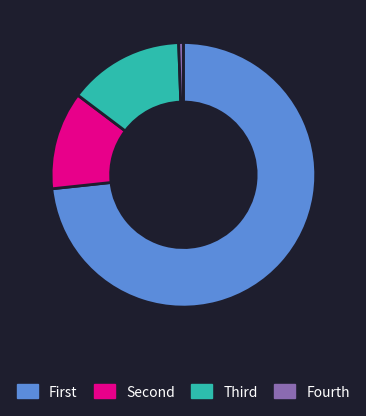

Is there a majority slice in this chart?

Yes